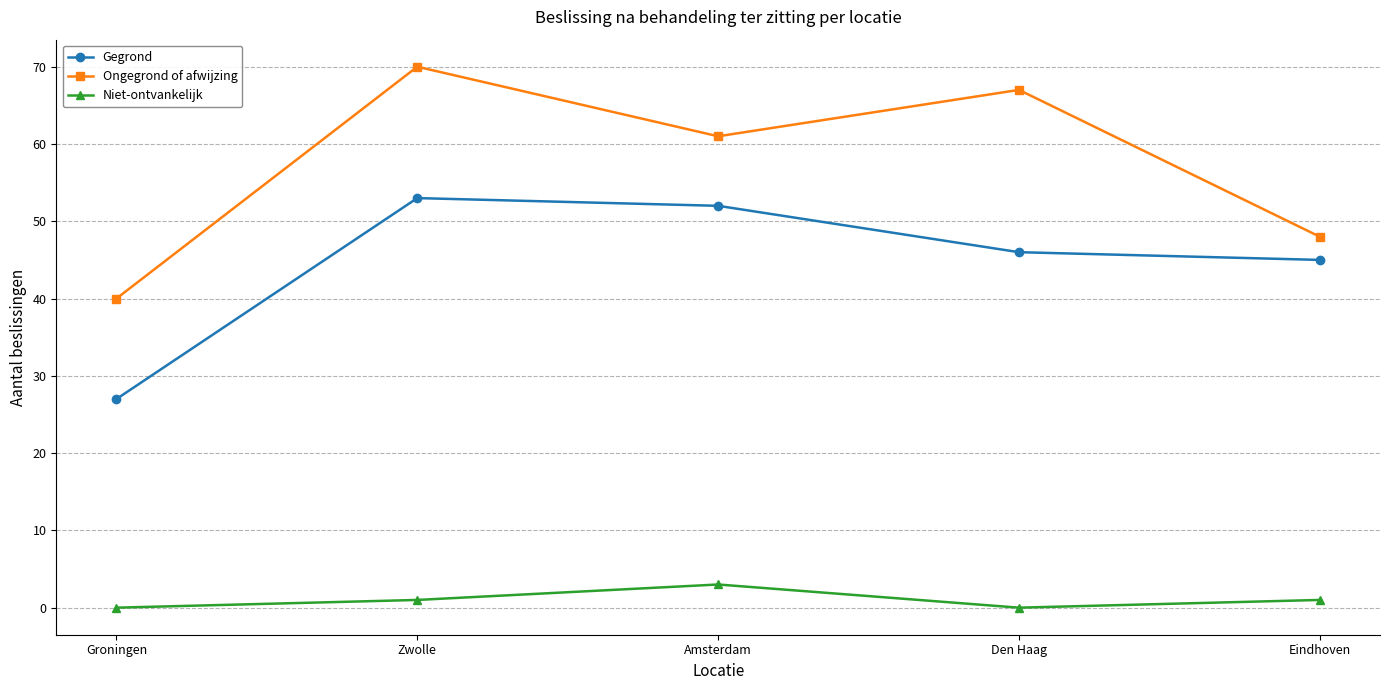

True or false: Ongegrond of afwijzing and Gegrond intersect in this chart.

False